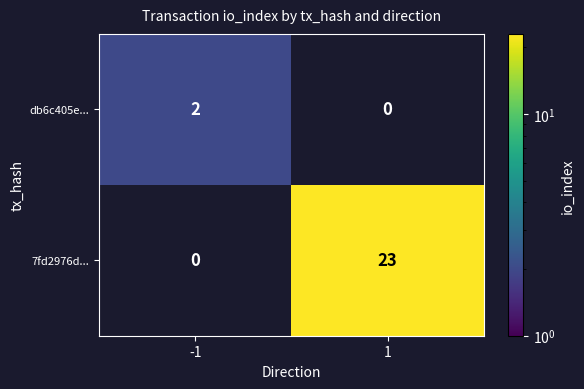

Is it true that 7fd2976d... equals 23 at 1?

True